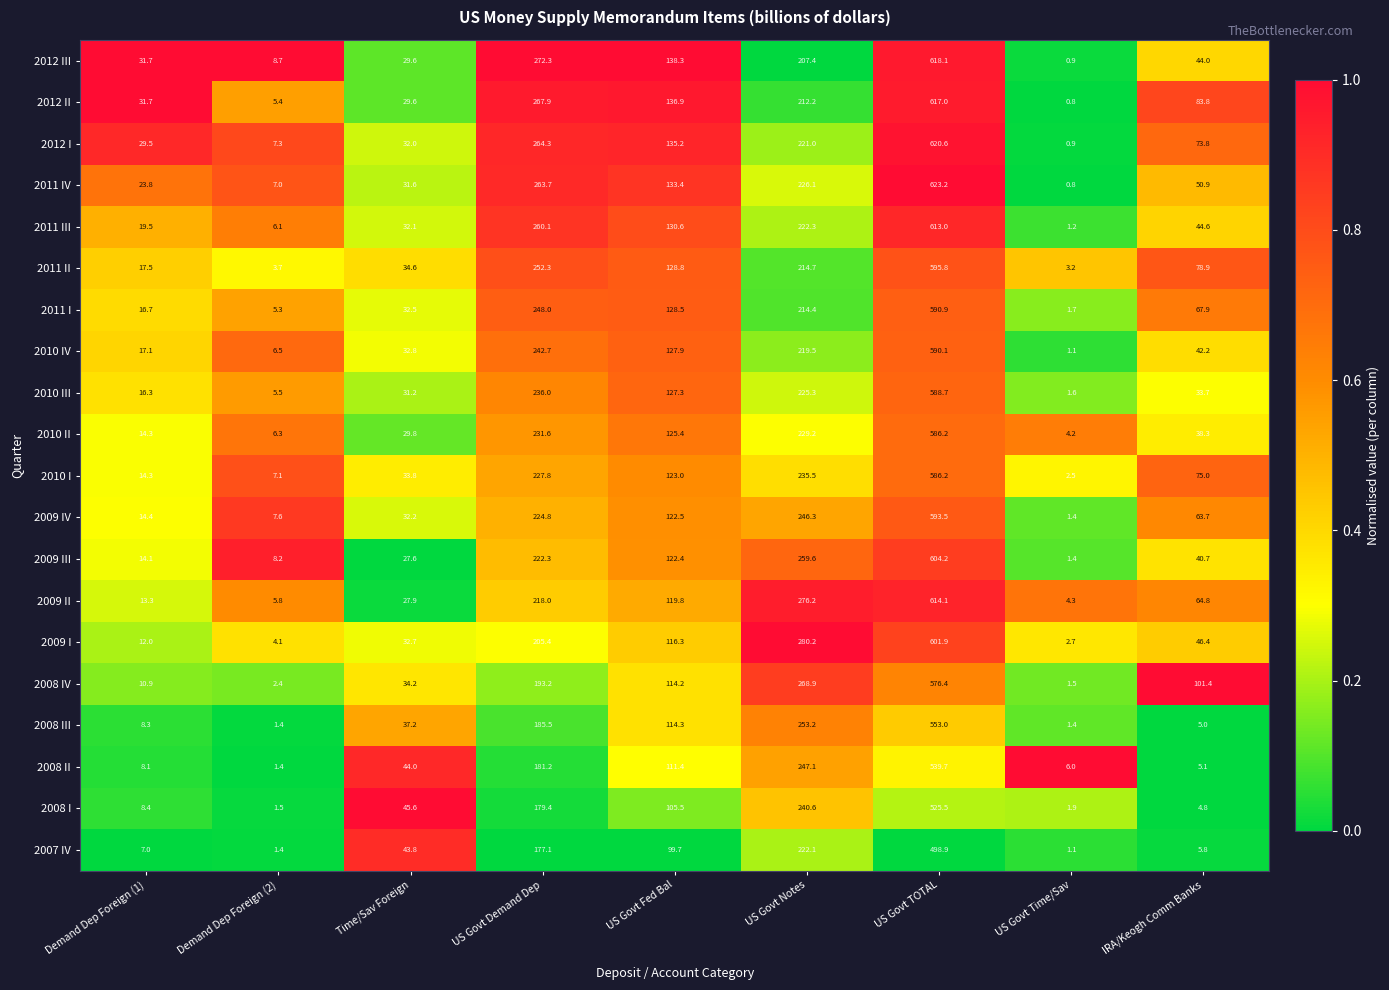

At which category is the sum across all series the highest?

US Govt TOTAL